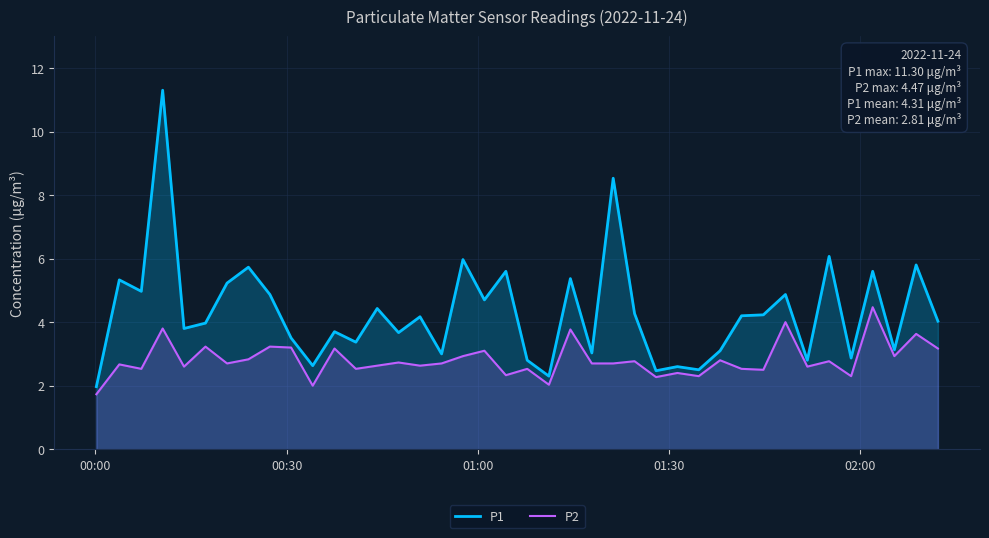

What is the difference between the maximum and minimum values in the P2 series?

2.7